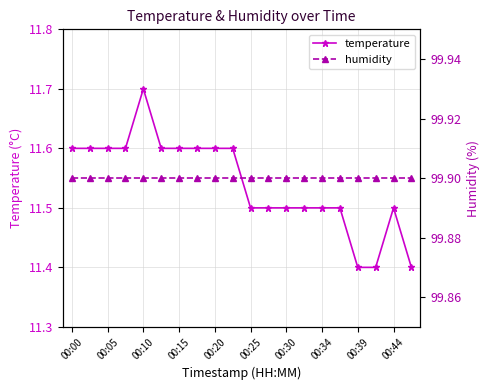

The temperature series shows 3.0 at 00:25. True or false?

False